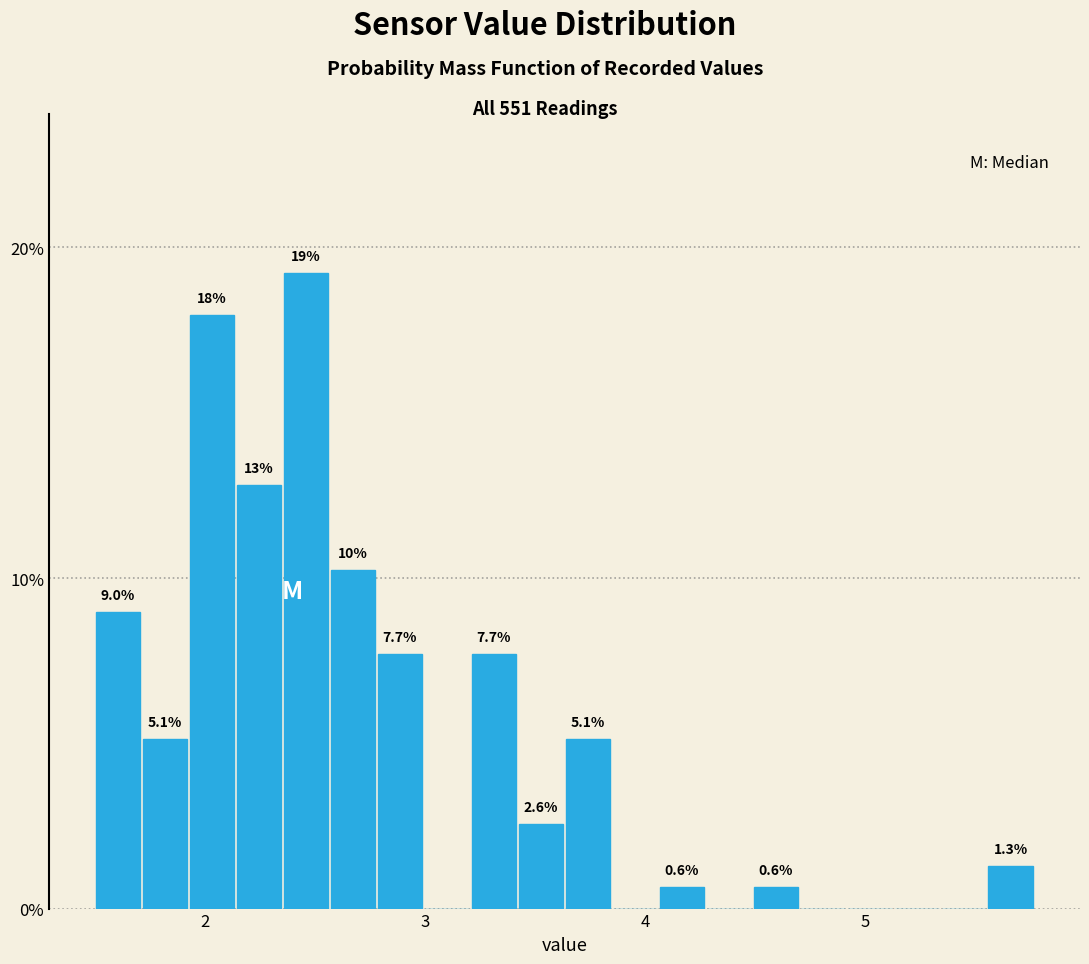

Around what value on the x-axis is the tallest bar? Give the approximate position of its centre, as read against the axis.

2.5